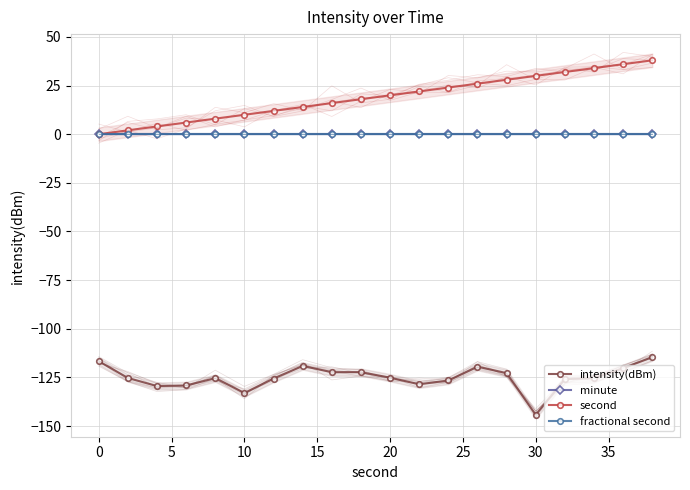

How many positive values does the second series have?

19